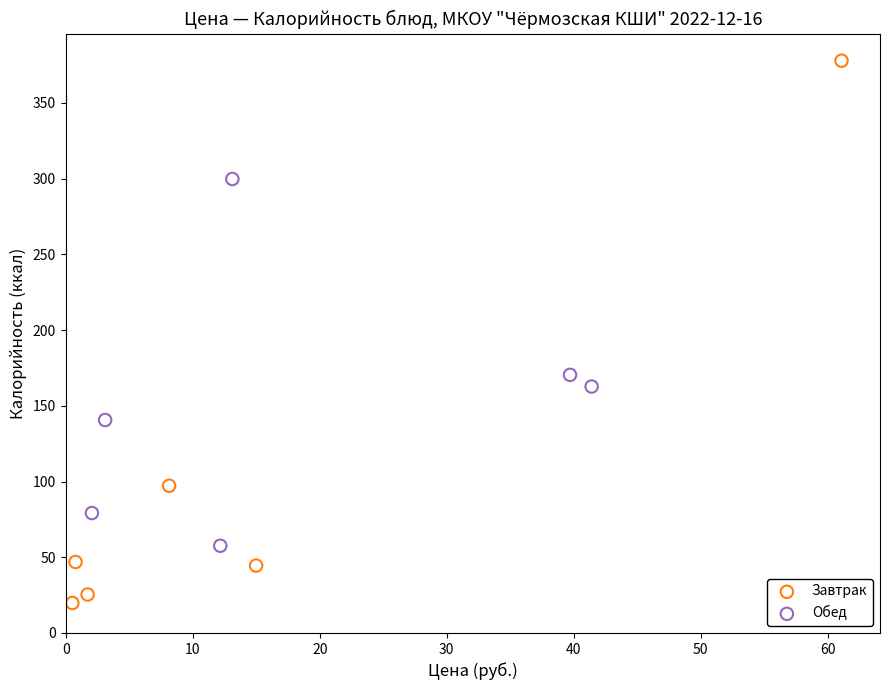

Which series has the widest spread of Y values?

Завтрак